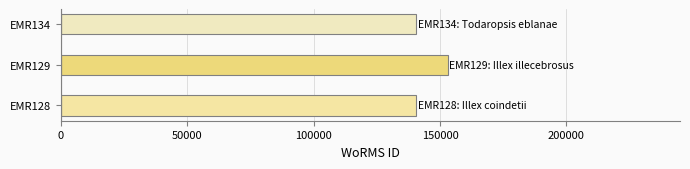

Is it true that the value at EMR129 is 153087?

True